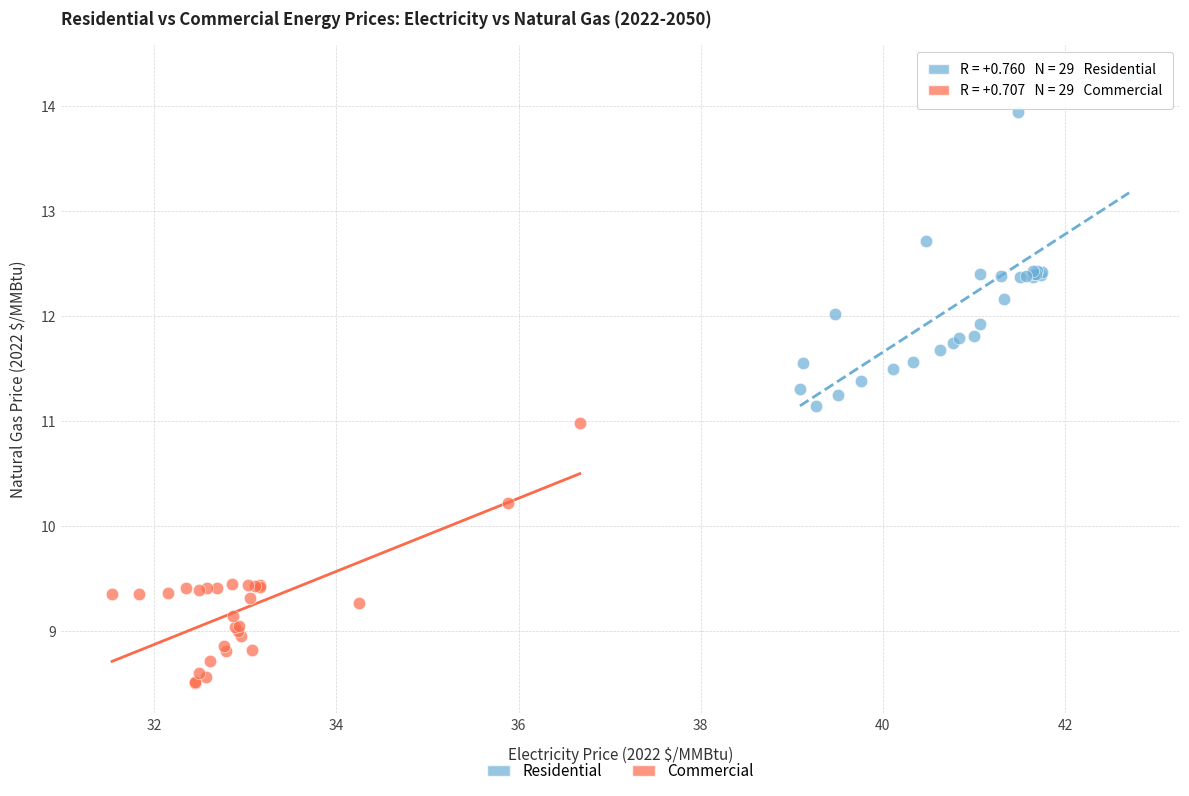

Which series has the largest Y range (max minus min)?

Residential